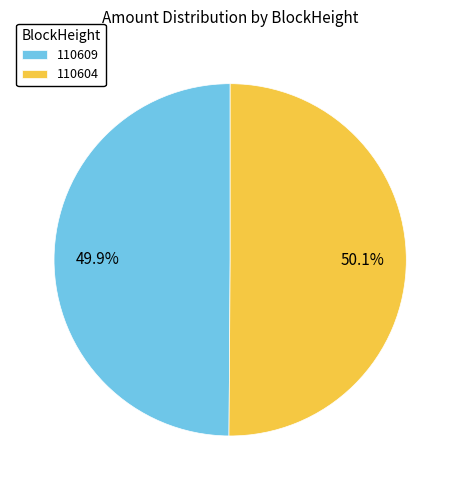

Is it true that 110609 is 14% of the pie?

False